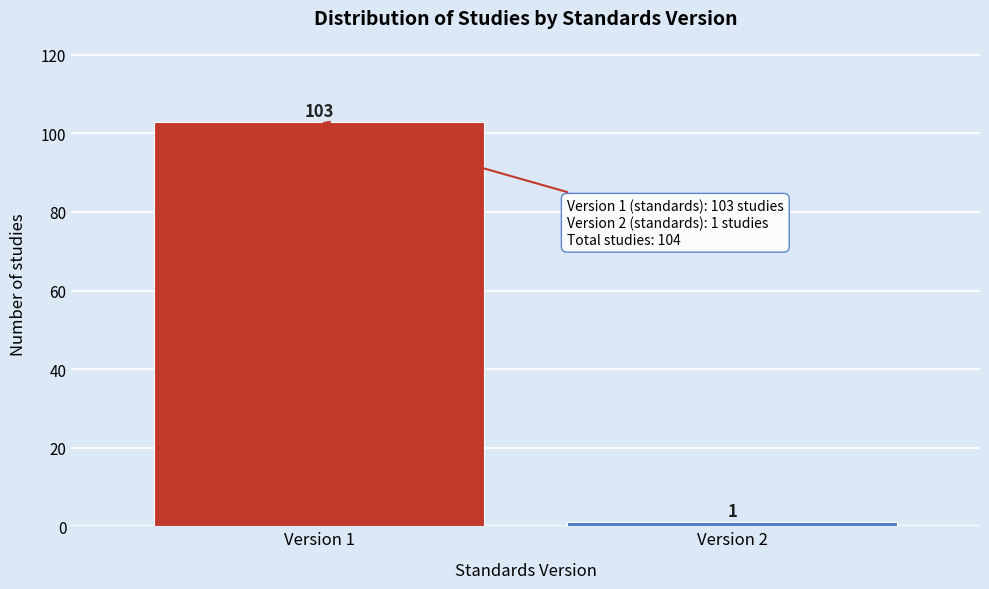

Reading left to right, extract all data points from this chart.

Version 1=103	Version 2=1